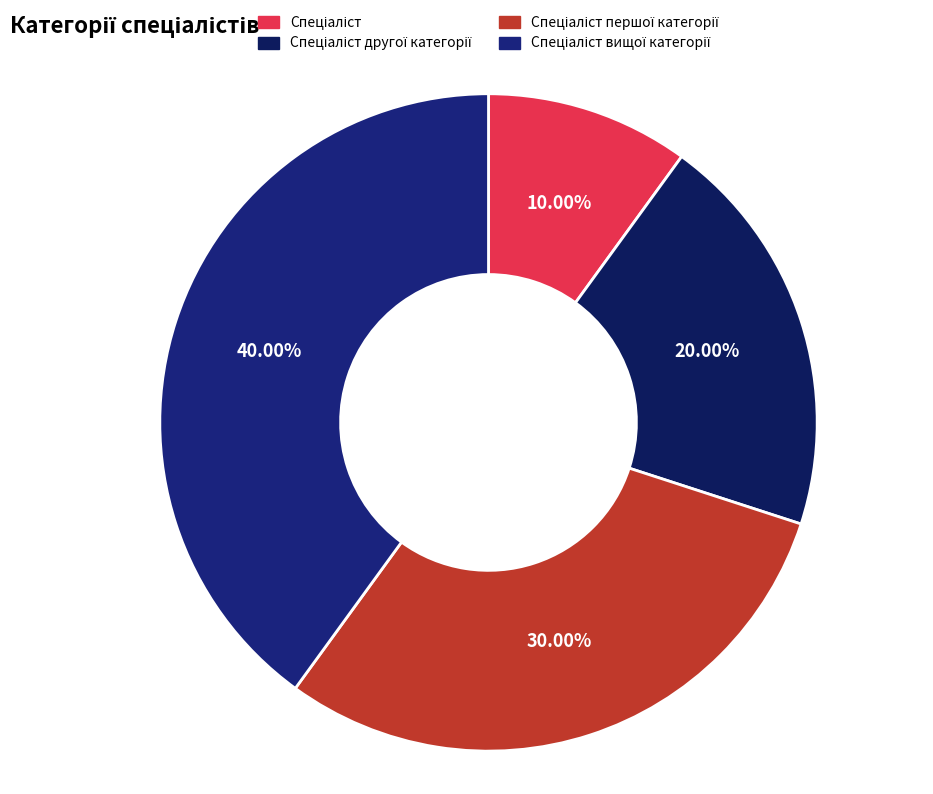

To the nearest percent, what is the combined percentage of Спеціаліст першої категорії and Спеціаліст?

40%